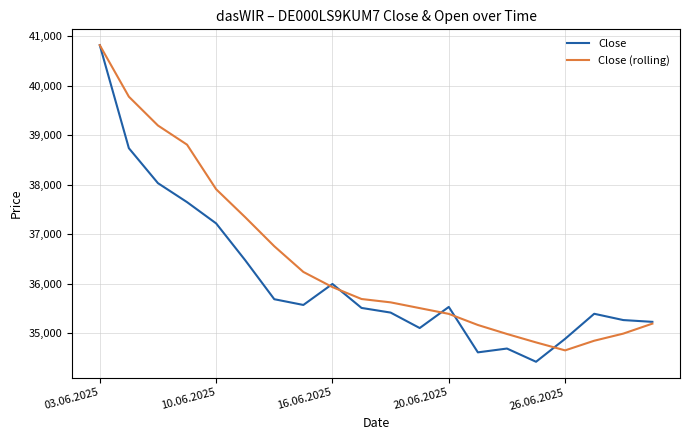

What is the minimum value for Close?

34424.0